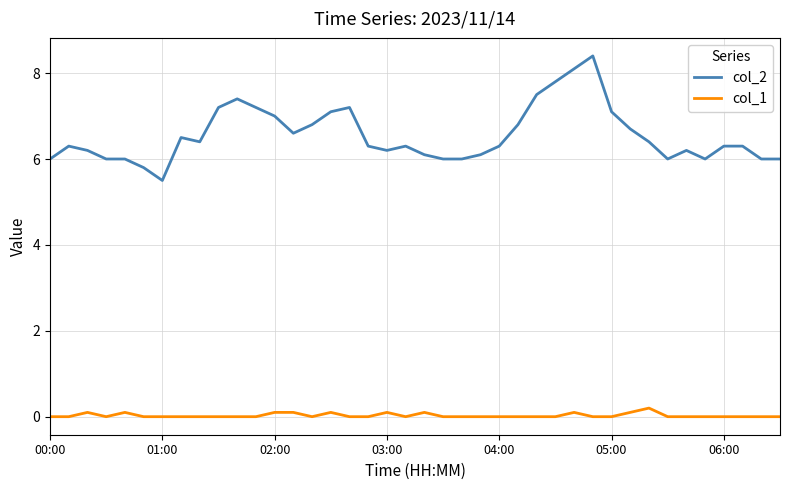

What is the lowest value of the col_2 series?

5.5